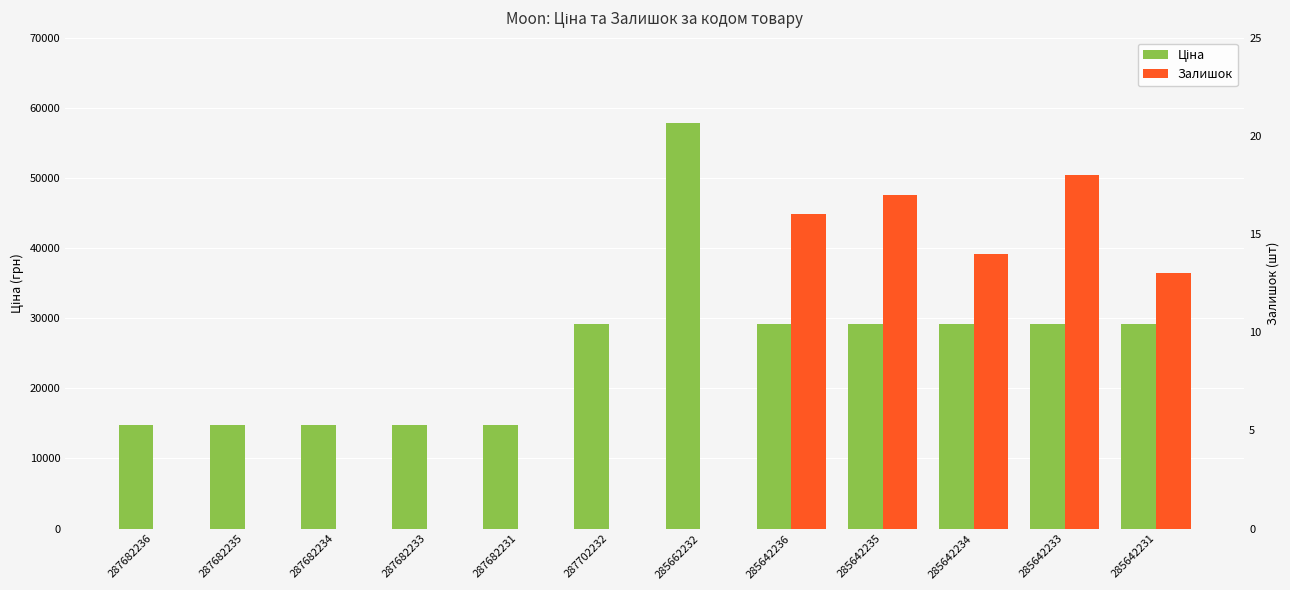

How many values in the Залишок series exceed 0?

5